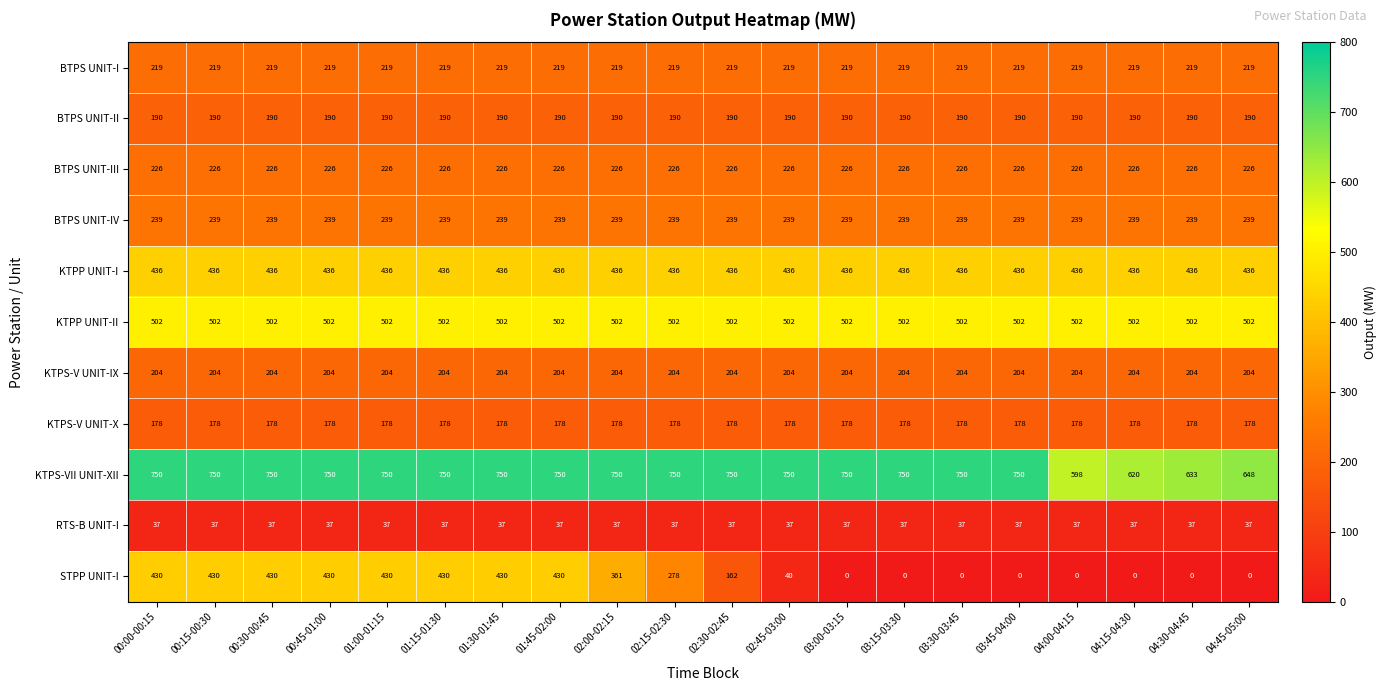

What is the approximate value of KTPP UNIT-II at 01:45-02:00?

502